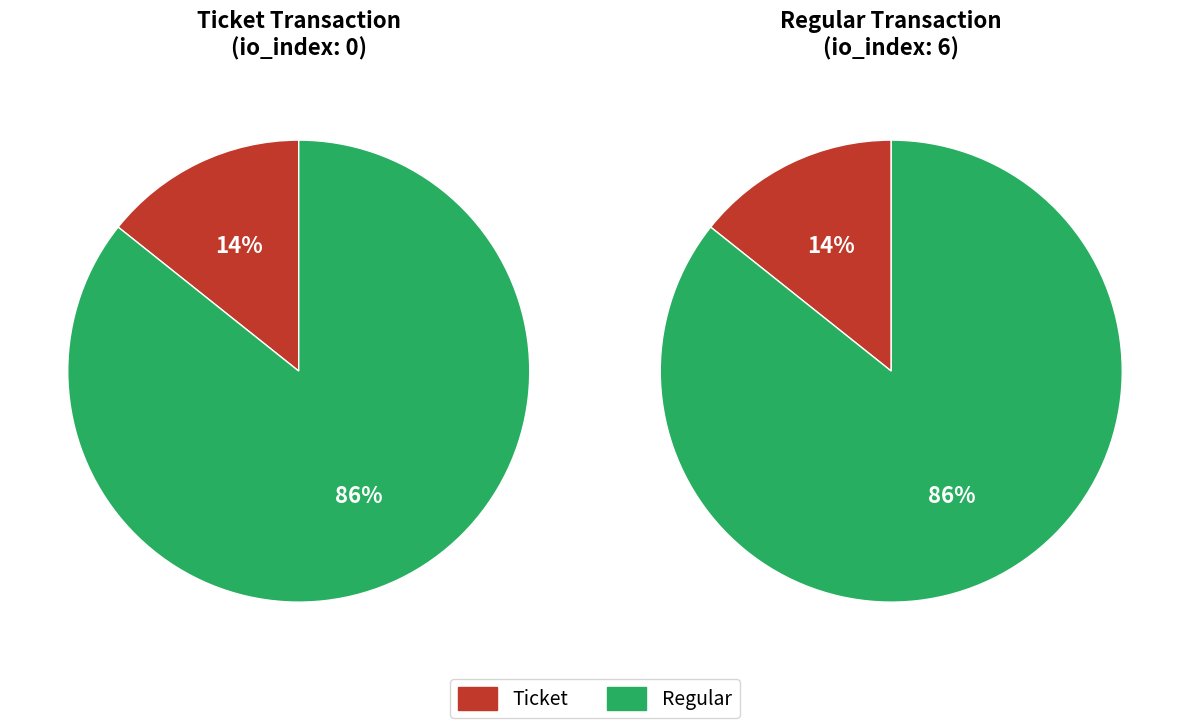

Count the number of slices in the pie.

2